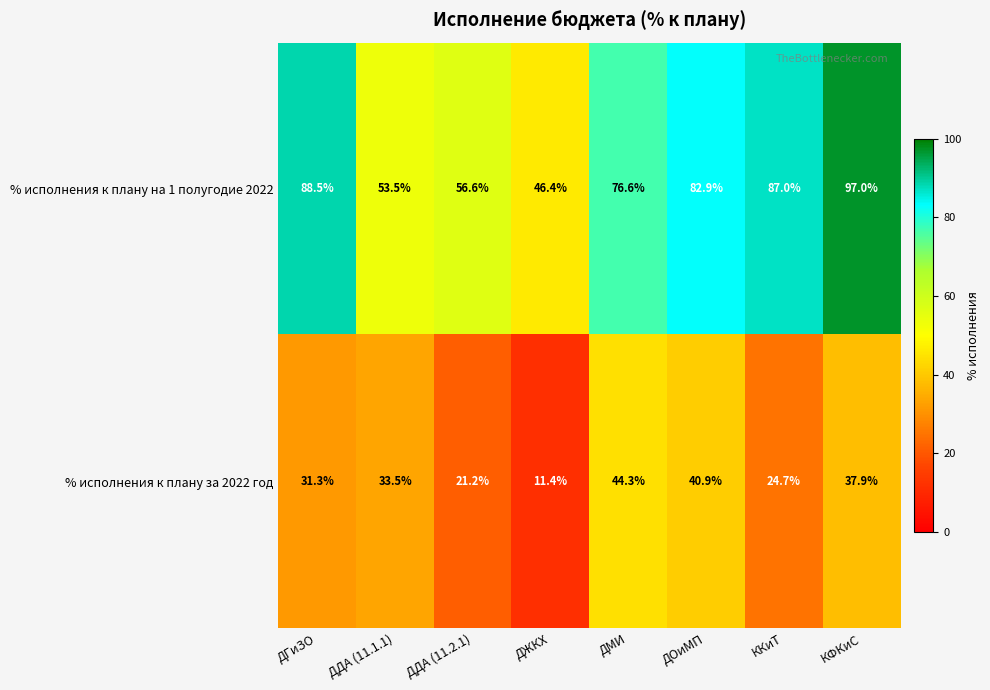

Which series has the largest range (max minus min)?

% исполнения к плану на 1 полугодие 2022